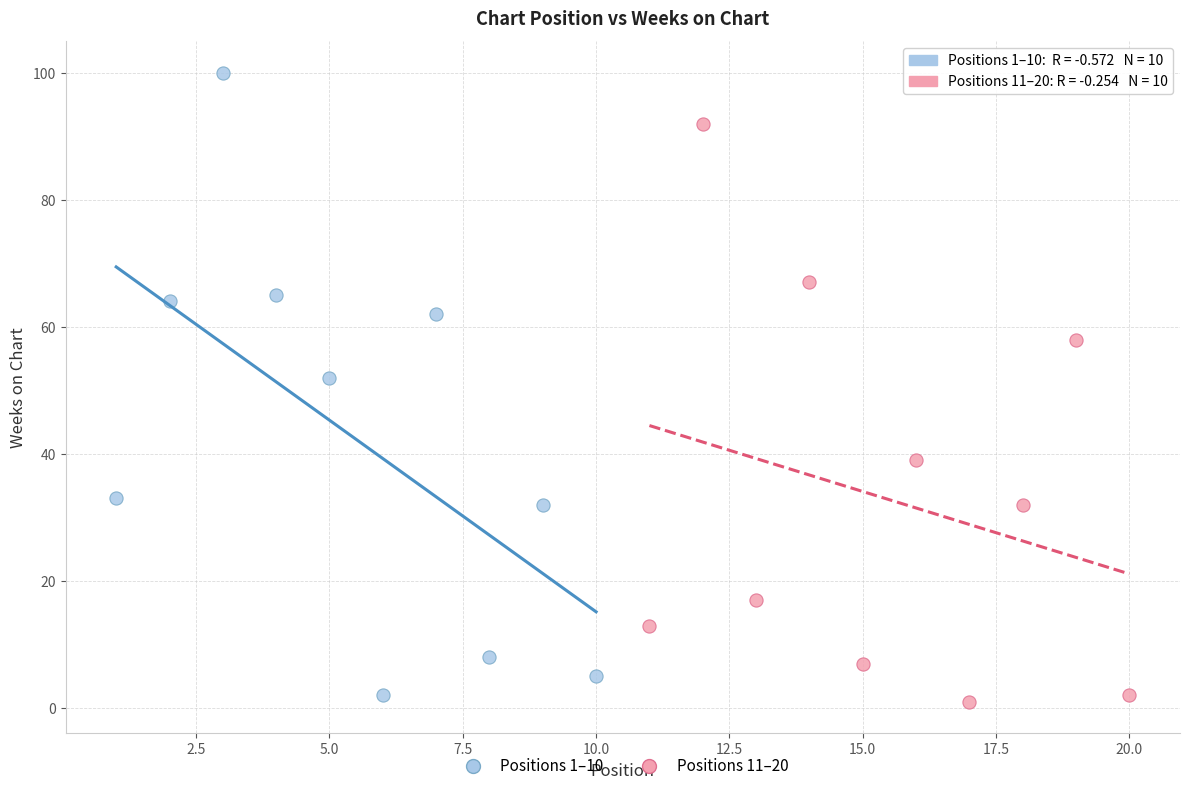

Which series contains the highest Y value?

Positions 1–10